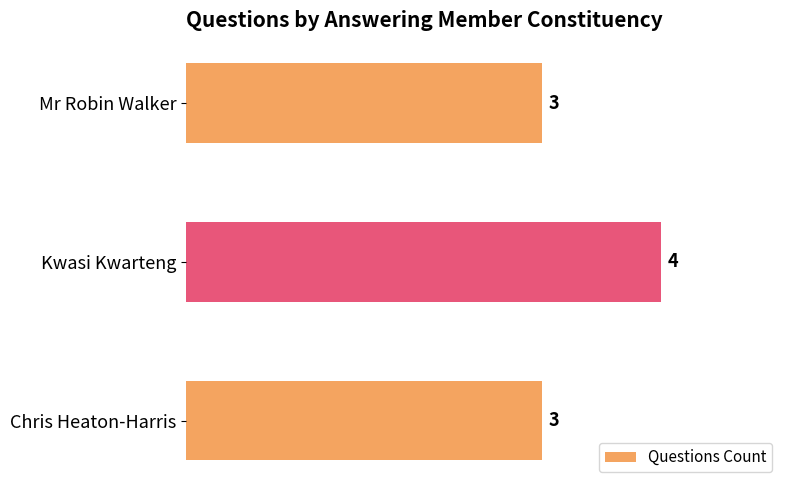

What is the maximum value shown in the chart?

4